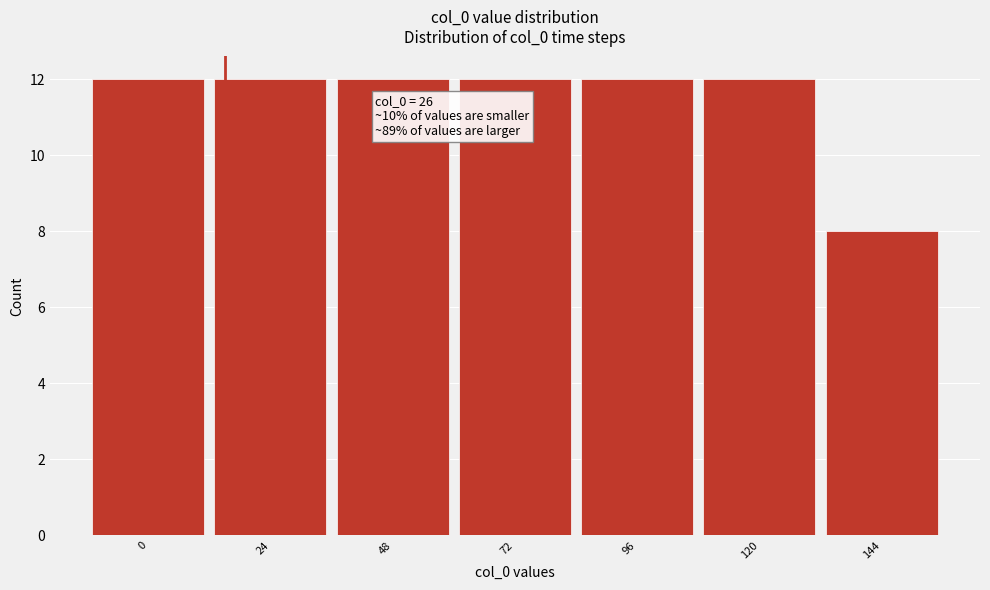

Reading left to right, what are all the values shown in this chart?

0=12	24=12	48=12	72=12	96=12	120=12	144=8